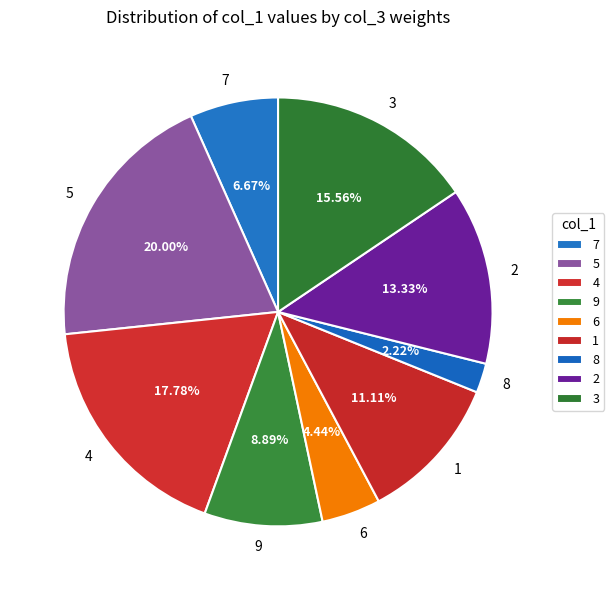

Approximately how many times larger is the value at 3 compared to 6?

3.5